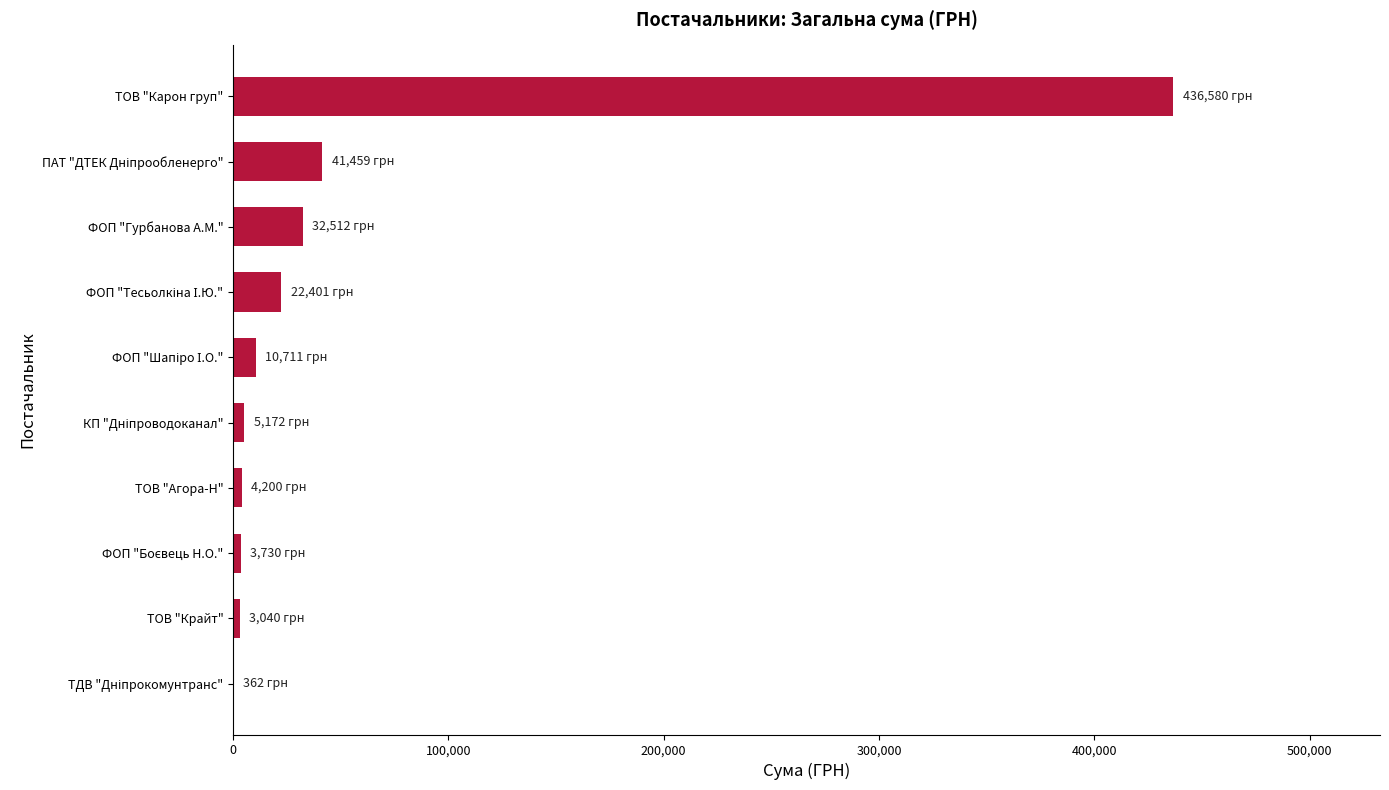

What is the maximum value shown in the chart?

436580.3